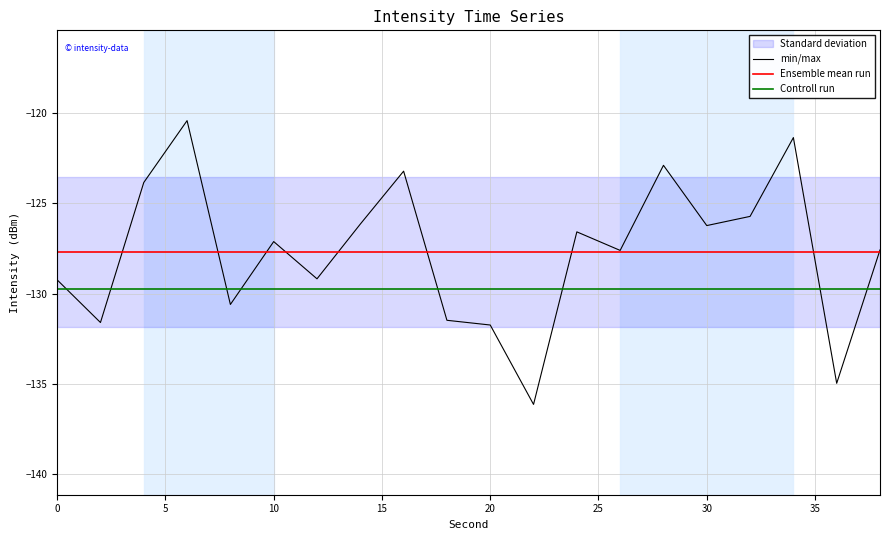

The Ensemble mean run series shows -127.7 at 10. True or false?

True